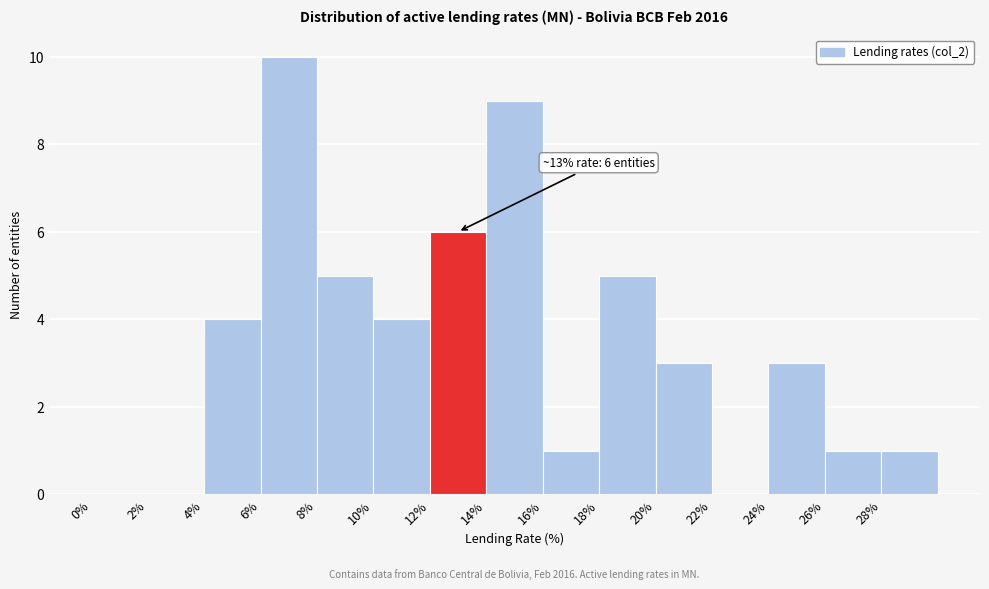

Which range on the x-axis has the tallest bar?

6 to 8